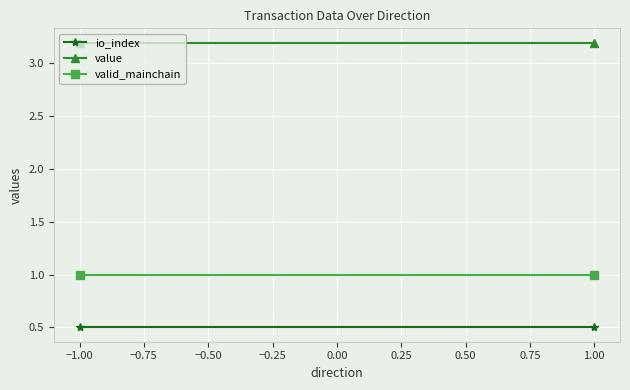

Is it true that valid_mainchain equals 1.0 at 1.00?

True